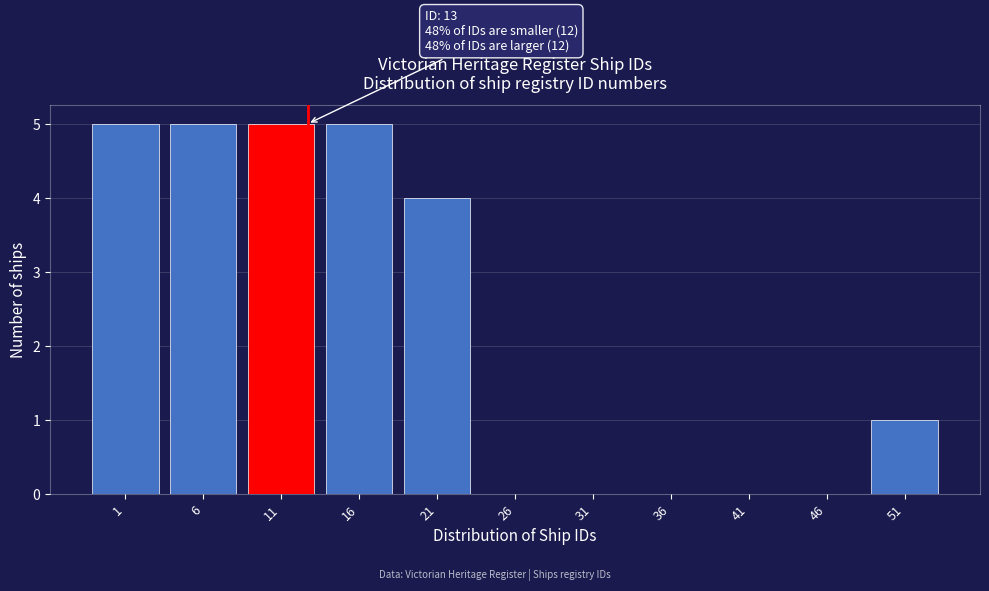

Reading right to left, transcribe all the data shown in this chart.

51=1	46=0	41=0	36=0	31=0	26=0	21=4	16=5	11=5	6=5	1=5